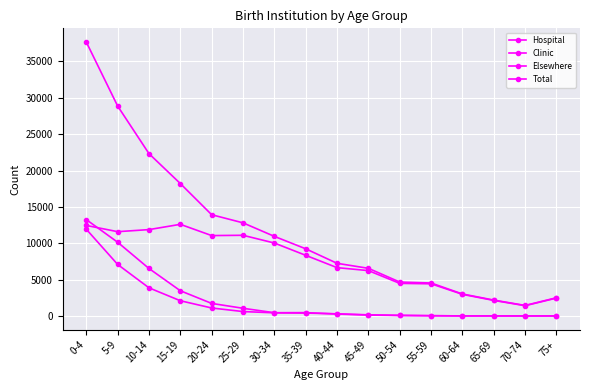

Reading left to right, extract all data points from this chart.

Hospital: 11937	7098	3880	2105	1109	618	444	409	308	168	96	43	20	21	12	6
Clinic: 13260	10150	6538	3478	1737	1067	459	470	276	136	81	54	20	18	18	29
Elsewhere: 12459	11600	11885	12610	11064	11104	10040	8351	6655	6248	4493	4435	2984	2149	1424	2473
Total: 37672	28874	22328	18216	13931	12814	10954	9246	7250	6562	4673	4544	3033	2193	1458	2518